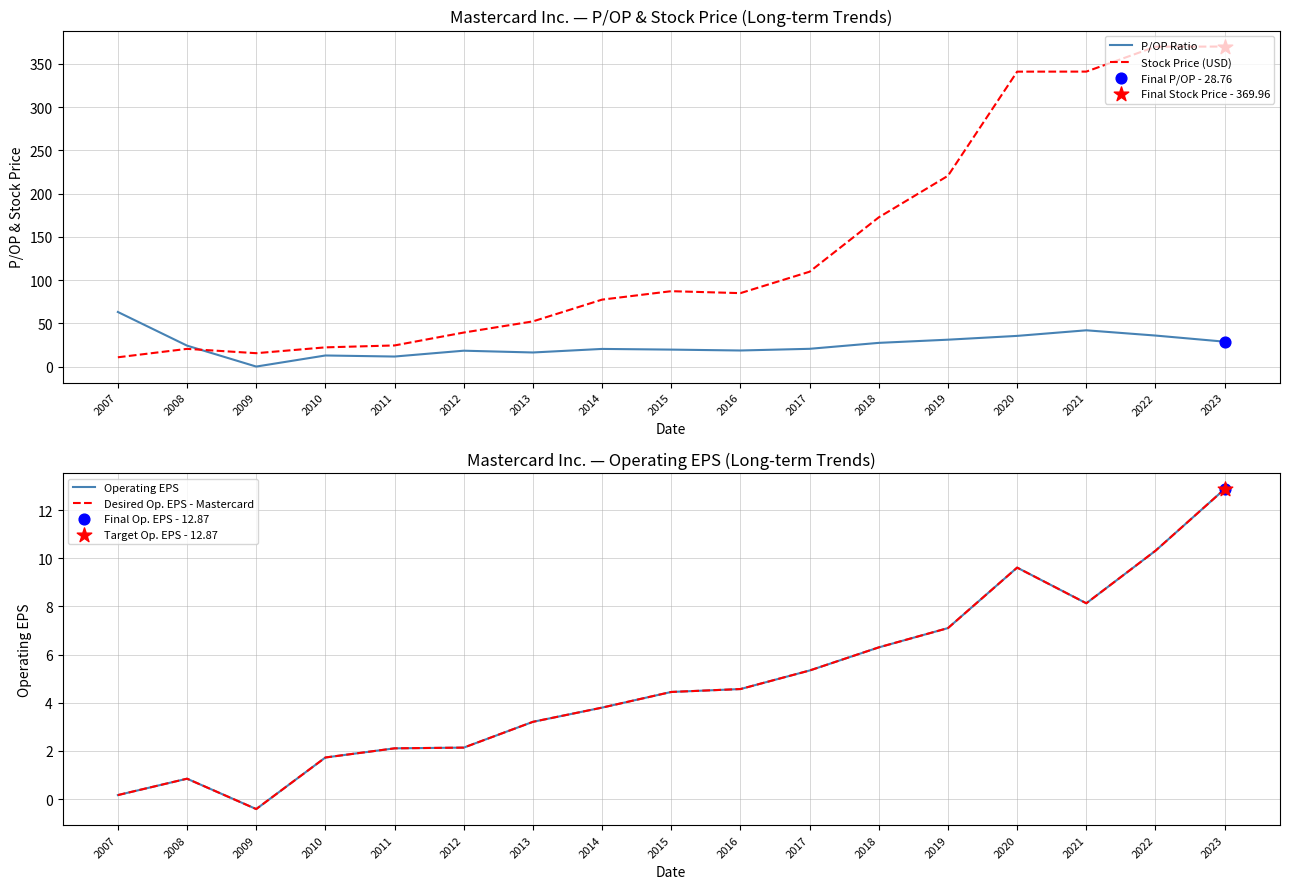

At how many categories does at least one series exceed 36?

13